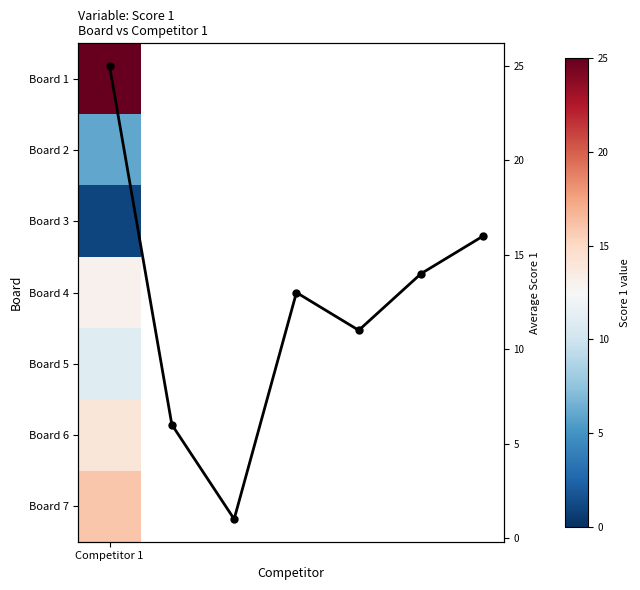

Count the number of values greater than 13.

3